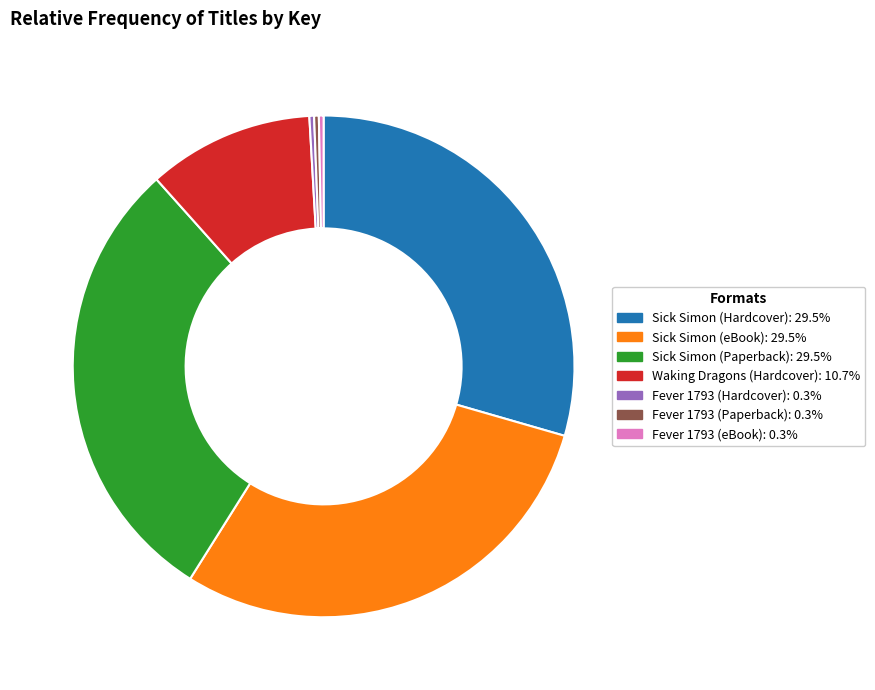

Does Sick Simon (eBook) represent more than half of the total?

No